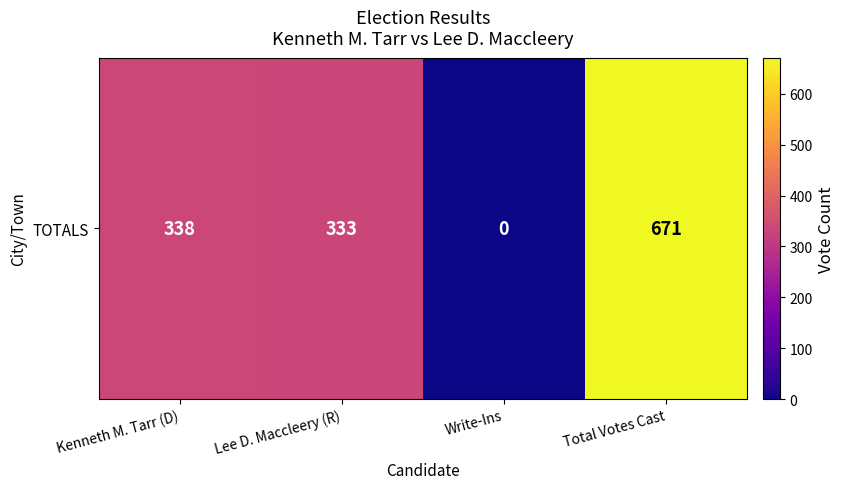

At which label is the value closest to 335?

Lee D. Maccleery (R)